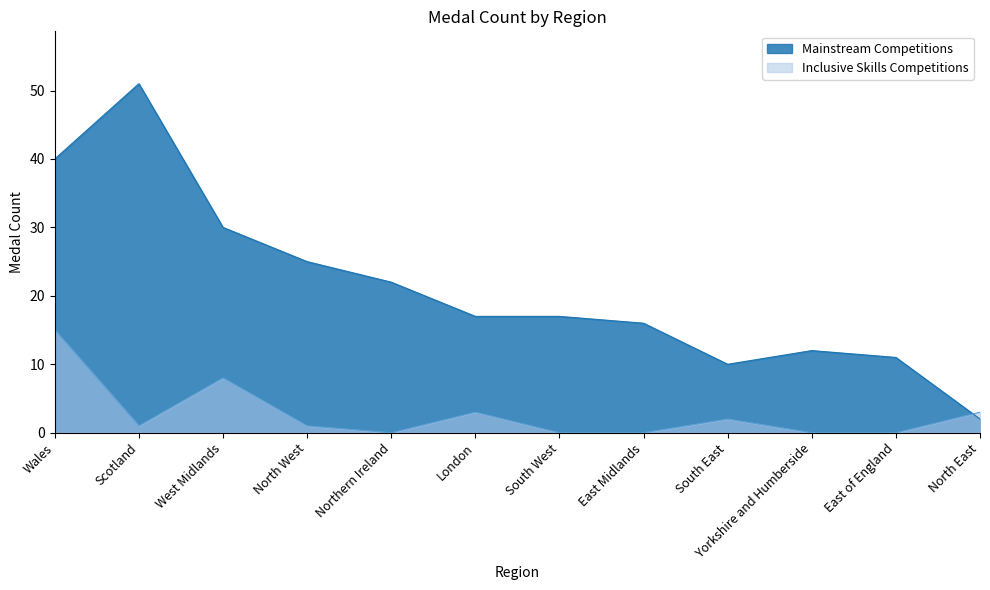

The value of Mainstream Competitions at Northern Ireland is 34. True or false?

False